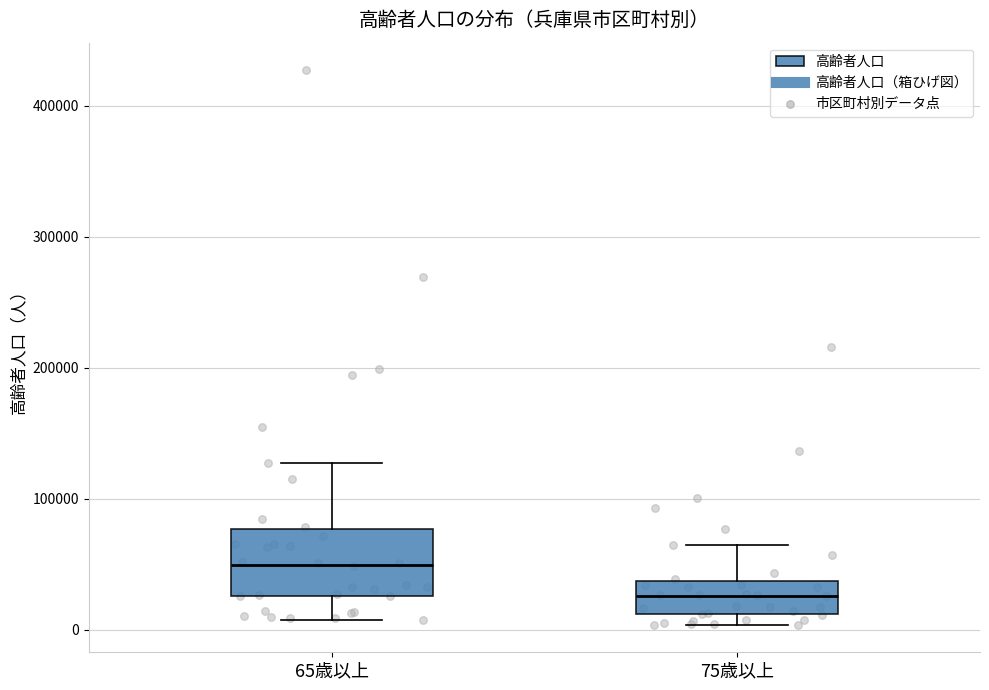

Which box's median line is the lowest?

75歳以上